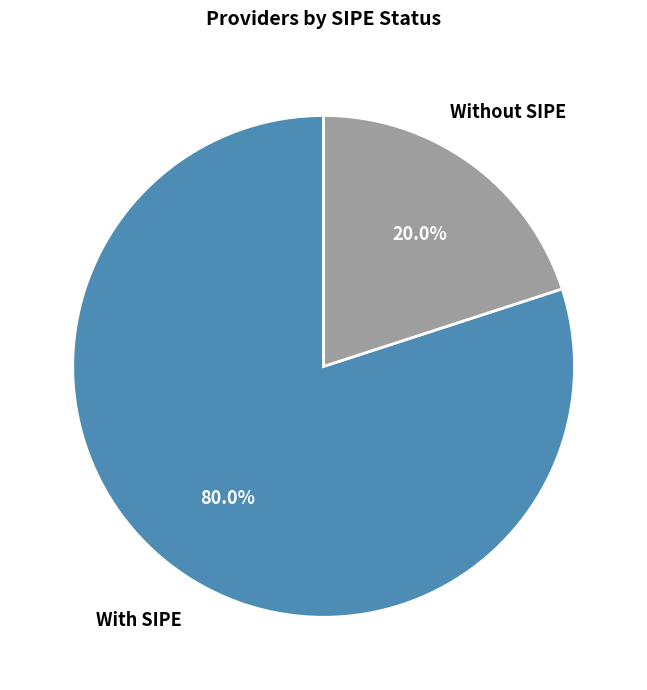

Is there any slice that represents more than half of the pie?

Yes